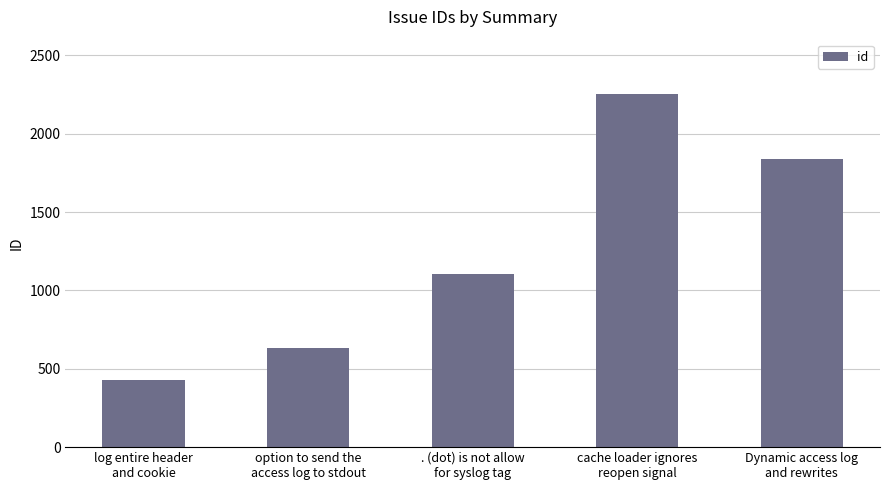

Reading left to right, extract all data points from this chart.

426	632	1104	2254	1841